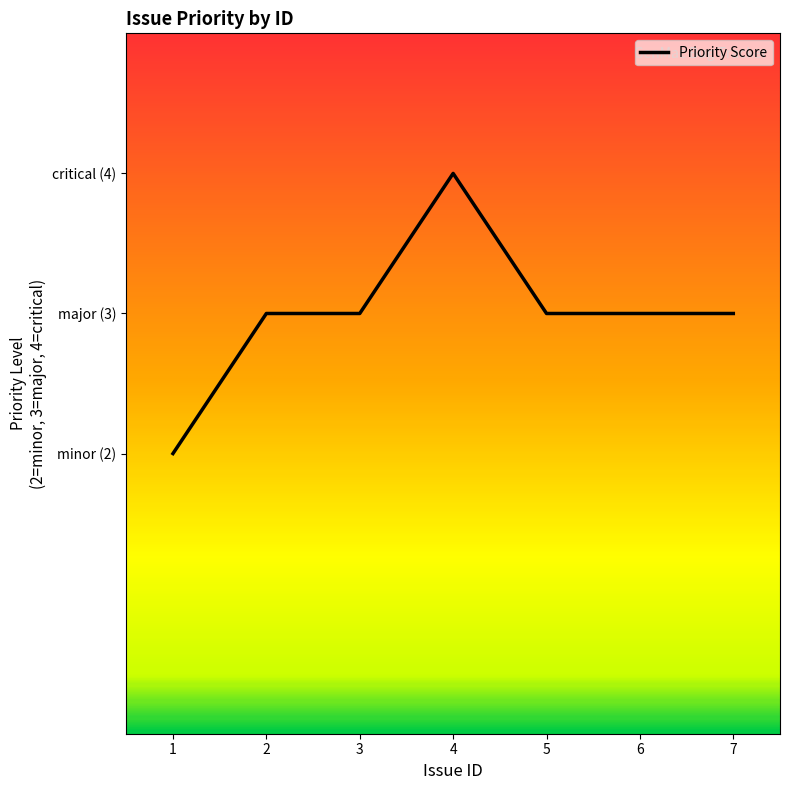

What is the difference between the maximum and second lowest values?

1